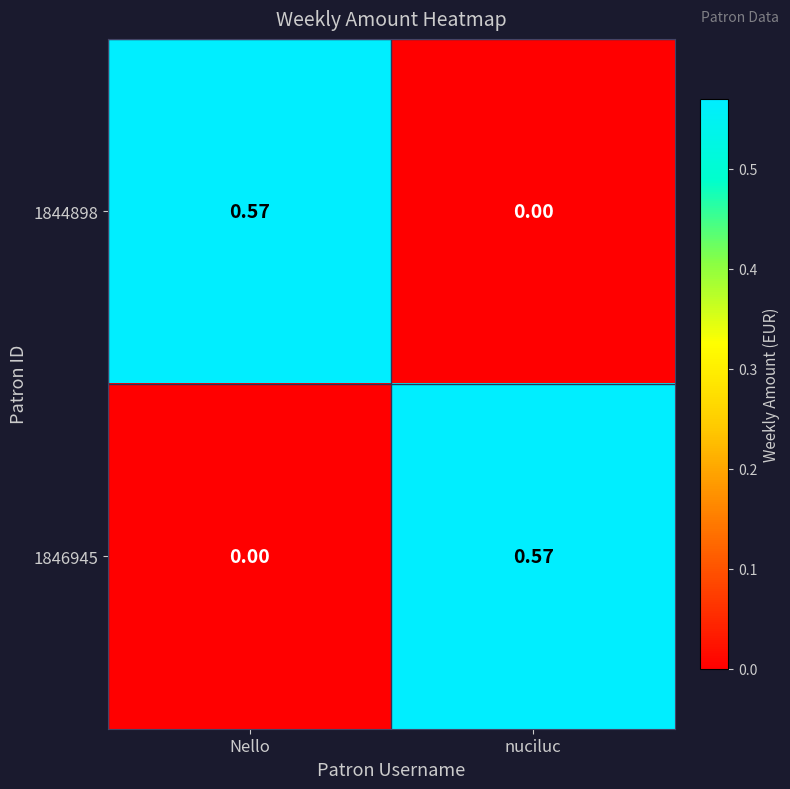

At which label is 1844898 closest to 0?

nuciluc